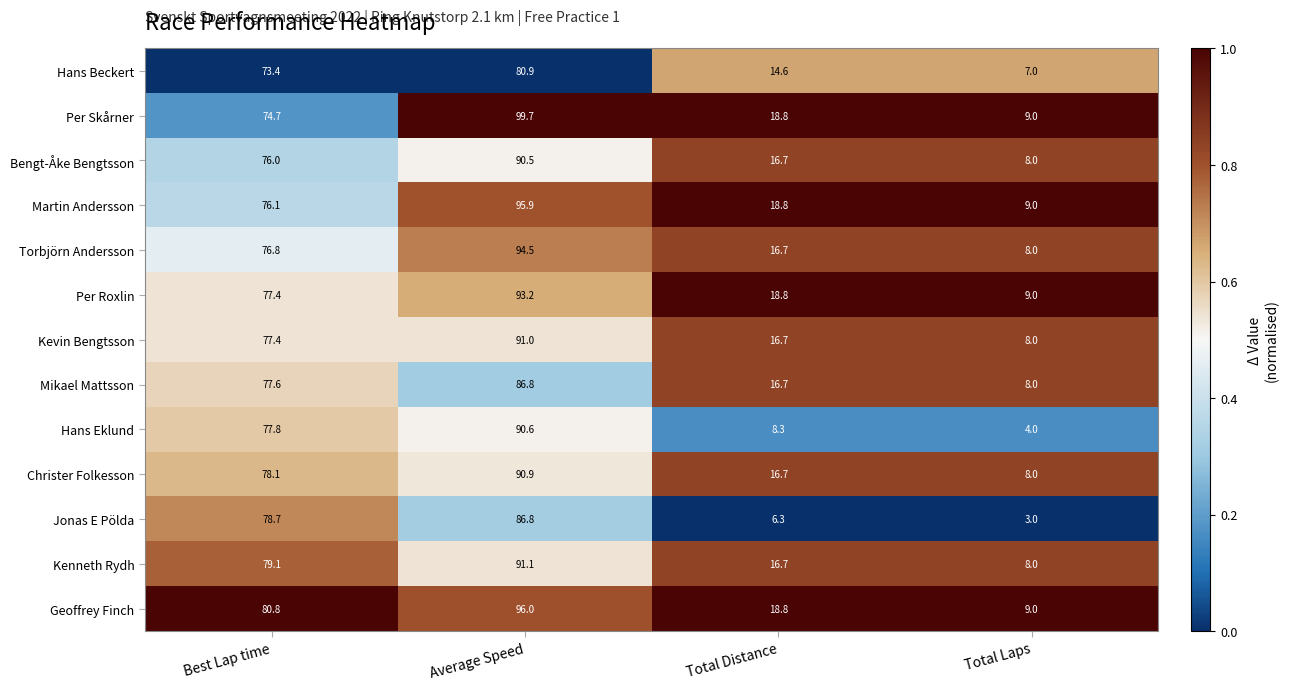

Which label corresponds to the smallest value in the chart?

Total Laps